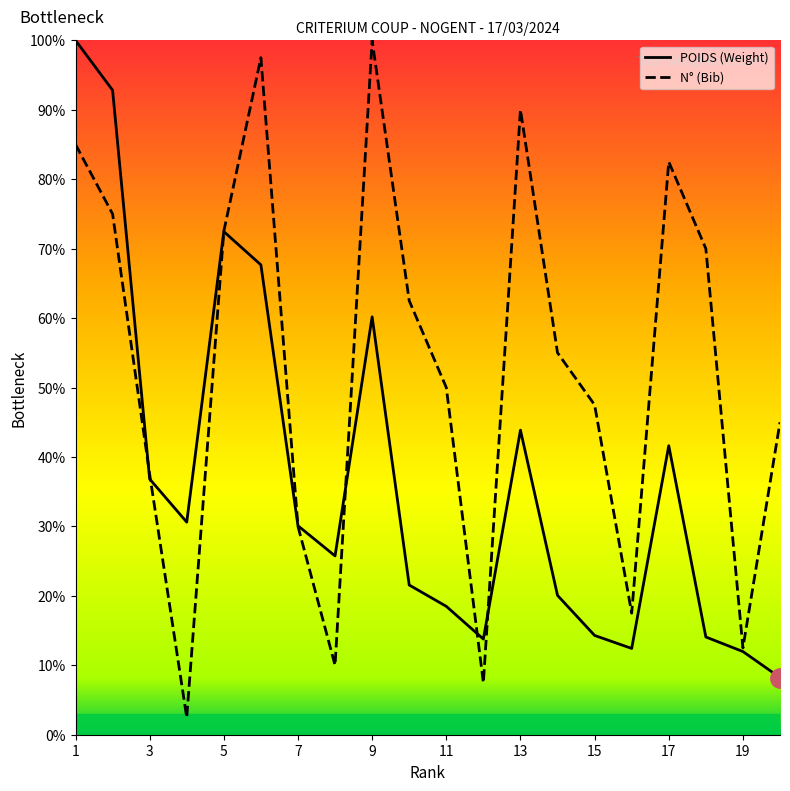

List the series in order of their overall mean, highest first.

N° (Bib), POIDS (Weight)